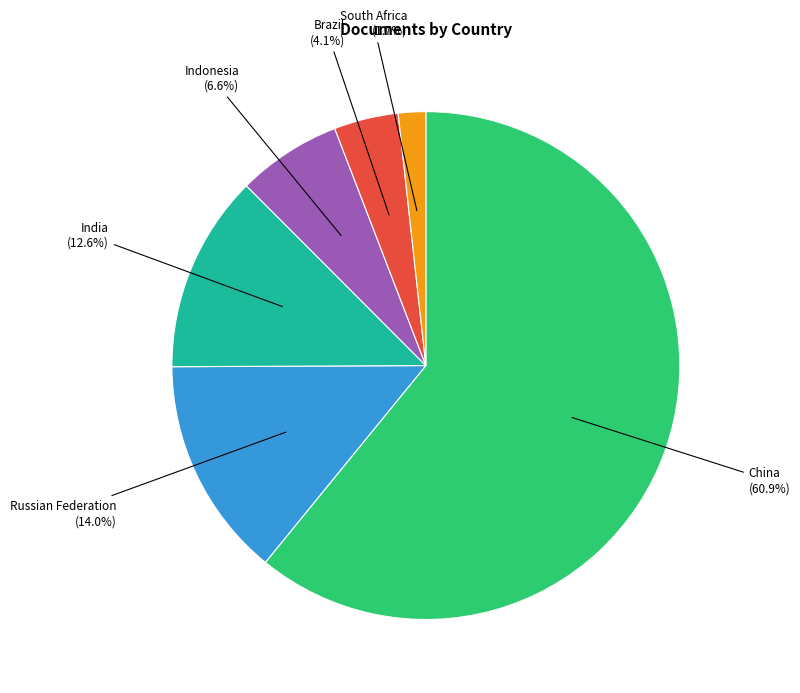

Which has a higher value, South Africa (1.7%) or Brazil (4.1%)?

Brazil (4.1%)